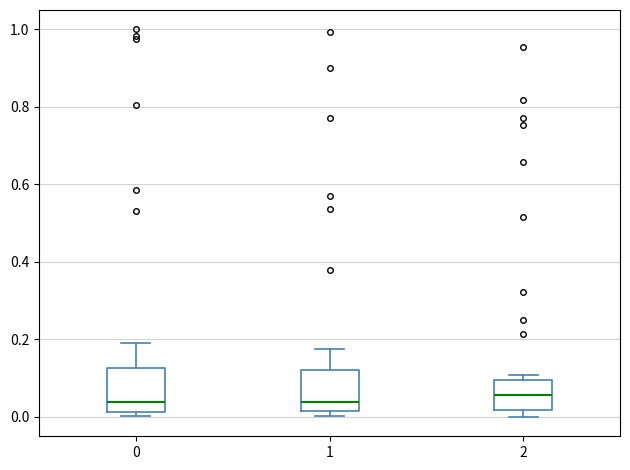

Reading left to right, transcribe this box plot: for each box, give where its median line is, the range the box spans, and where its two whiskers end, as read against the y-axis. The values are not printed on the chart, so give them approximately, as read against the axis.

0: median 0.04, box 0.02 to 0.12, whiskers 0.00 to 0.18
1: median 0.04, box 0.02 to 0.12, whiskers 0.00 to 0.18
2: median 0.06, box 0.02 to 0.10, whiskers 0.00 to 0.10 (just above the box's upper edge)